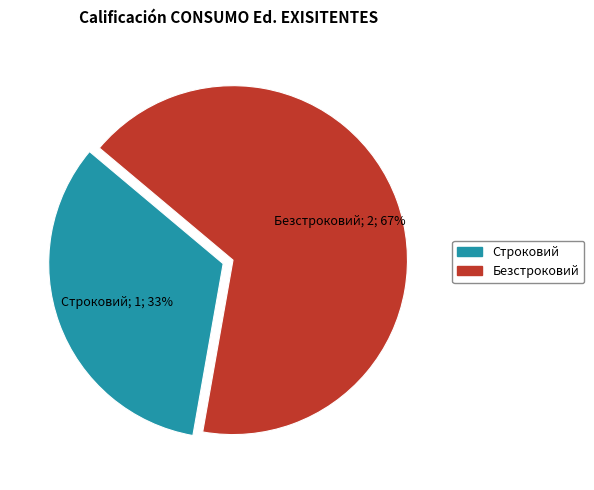

Do Строковий and Безстроковий together represent more than half of the pie?

Yes